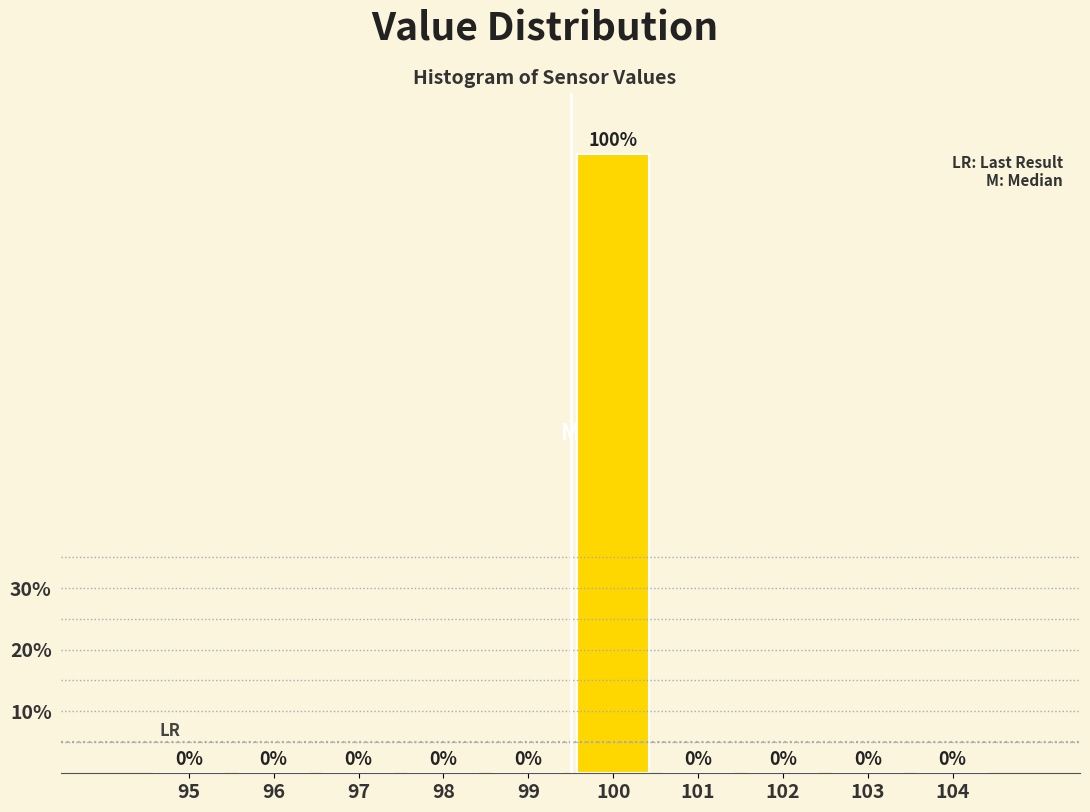

Reading left to right, list all the values displayed in this chart.

95=0	96=0	97=0	98=0	99=0	100=100	101=0	102=0	103=0	104=0